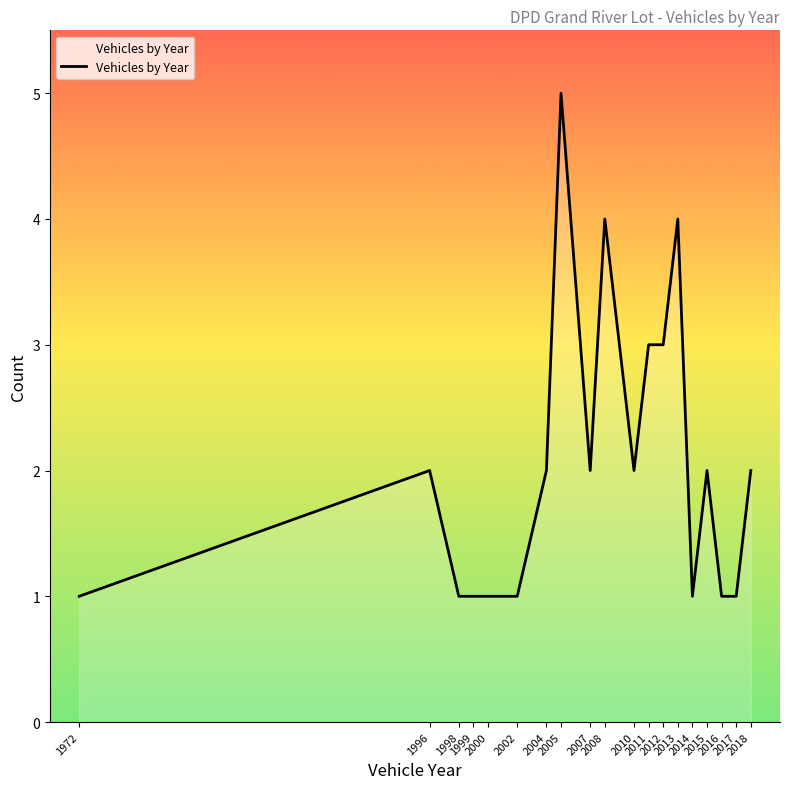

Does the chart display data point markers on the line(s)?

No